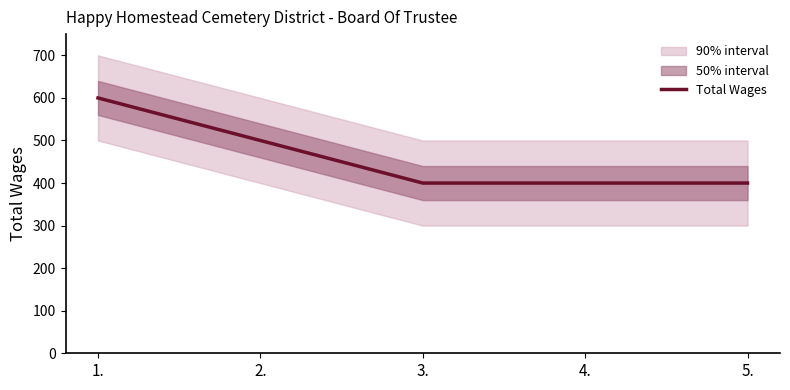

The value at 2. is 500. True or false?

True